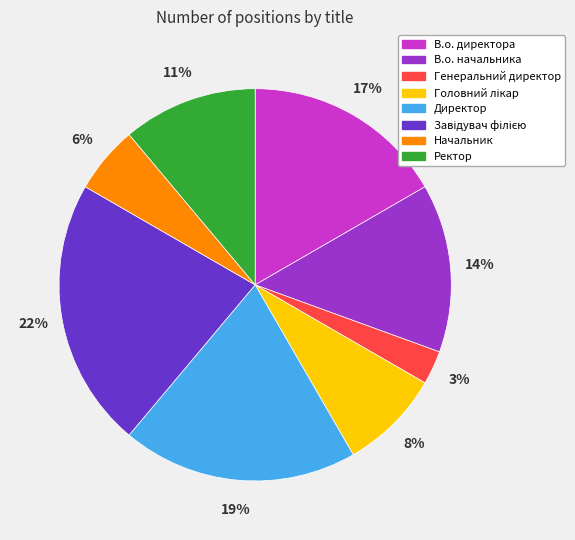

What is the smallest slice in the pie chart?

Генеральний директор